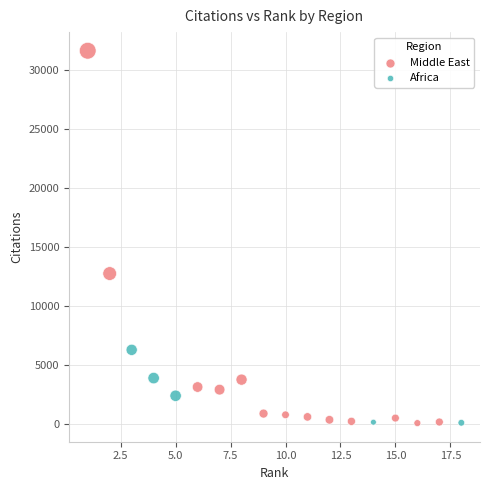

Which series has the largest Y range (max minus min)?

Middle East